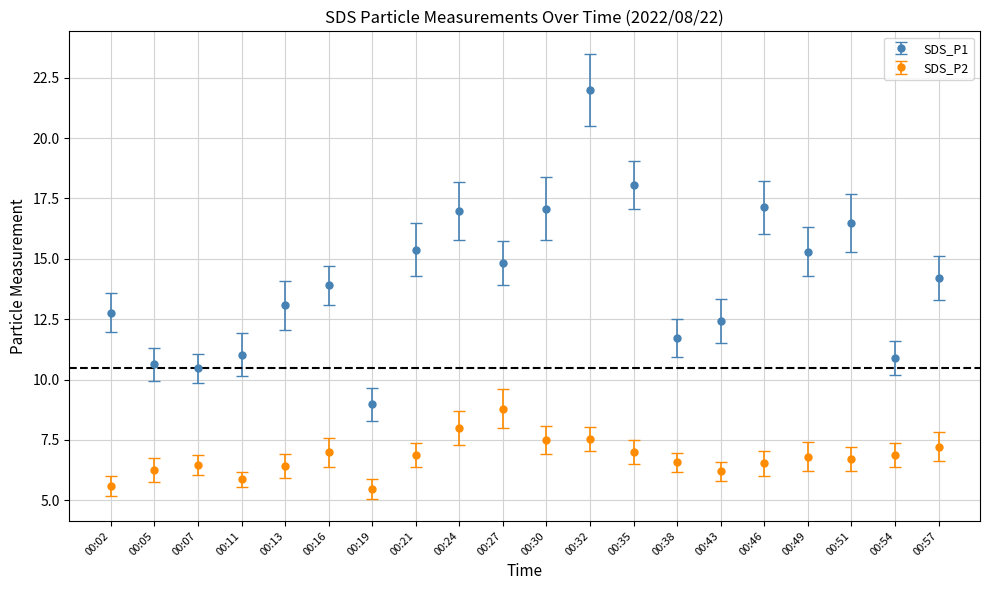

What is the total value across all series at 00:51?

23.2